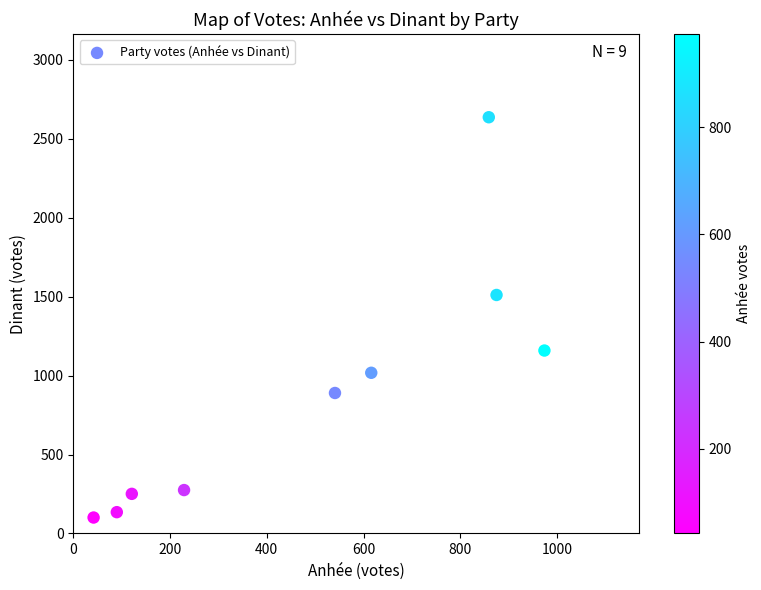

What is the average X value?

483